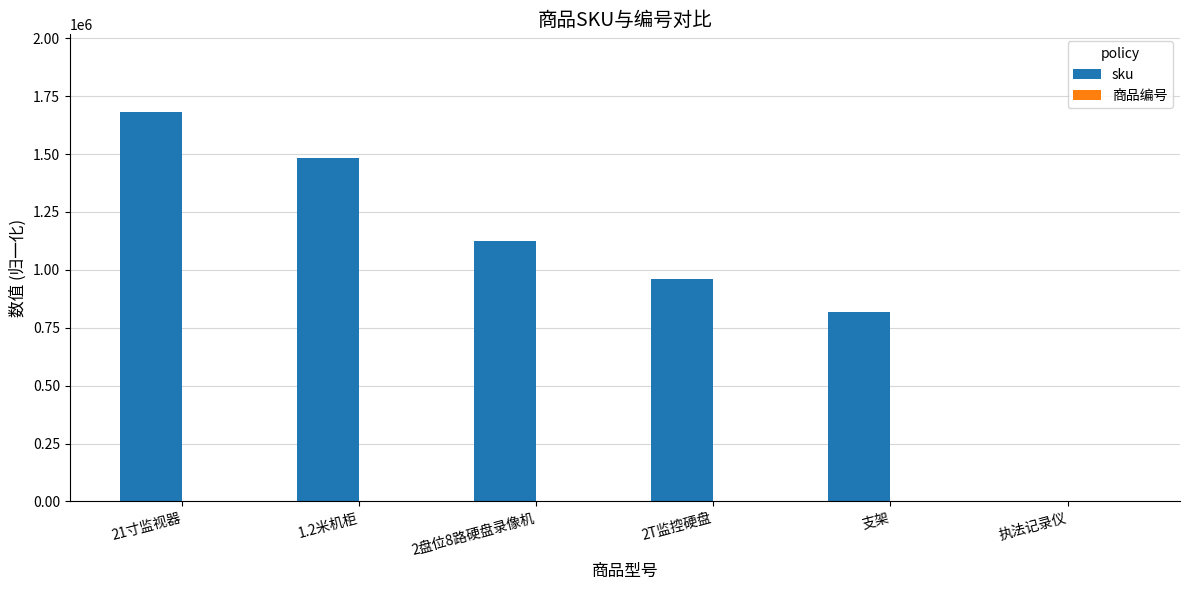

Count the number of data series in this chart.

2